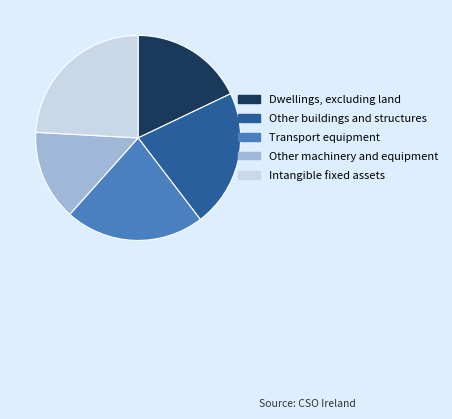

Which slice is the smallest?

Other machinery and equipment